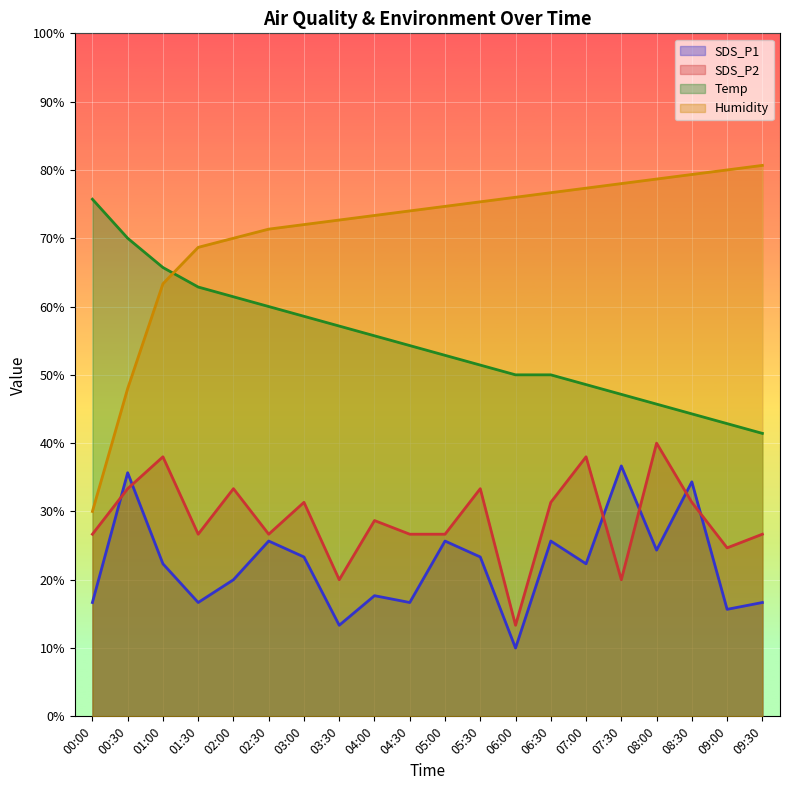

Between 02:30 and 09:30, which is larger?

02:30